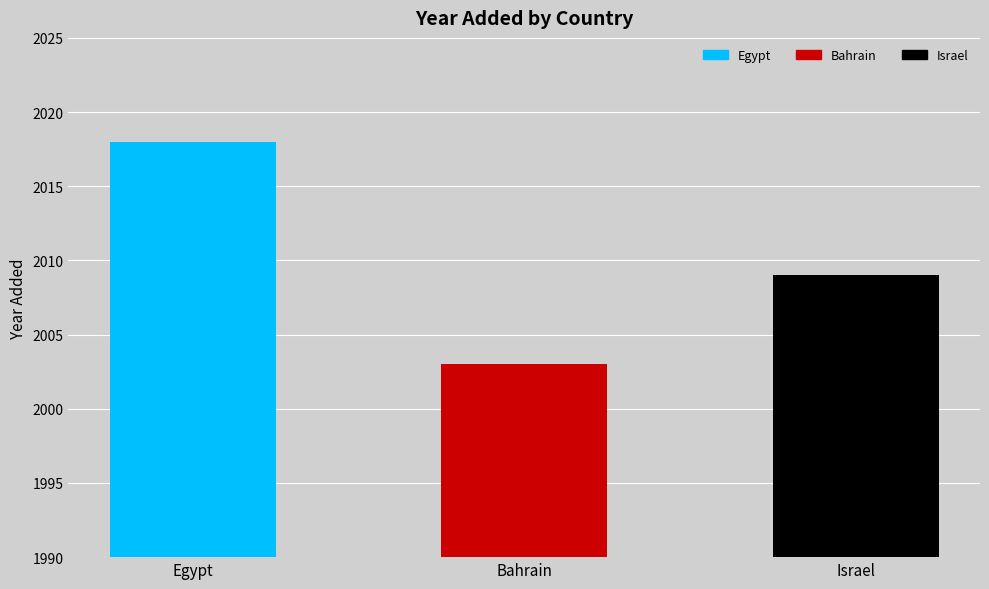

List the labels in order of value, smallest first.

Bahrain, Israel, Egypt